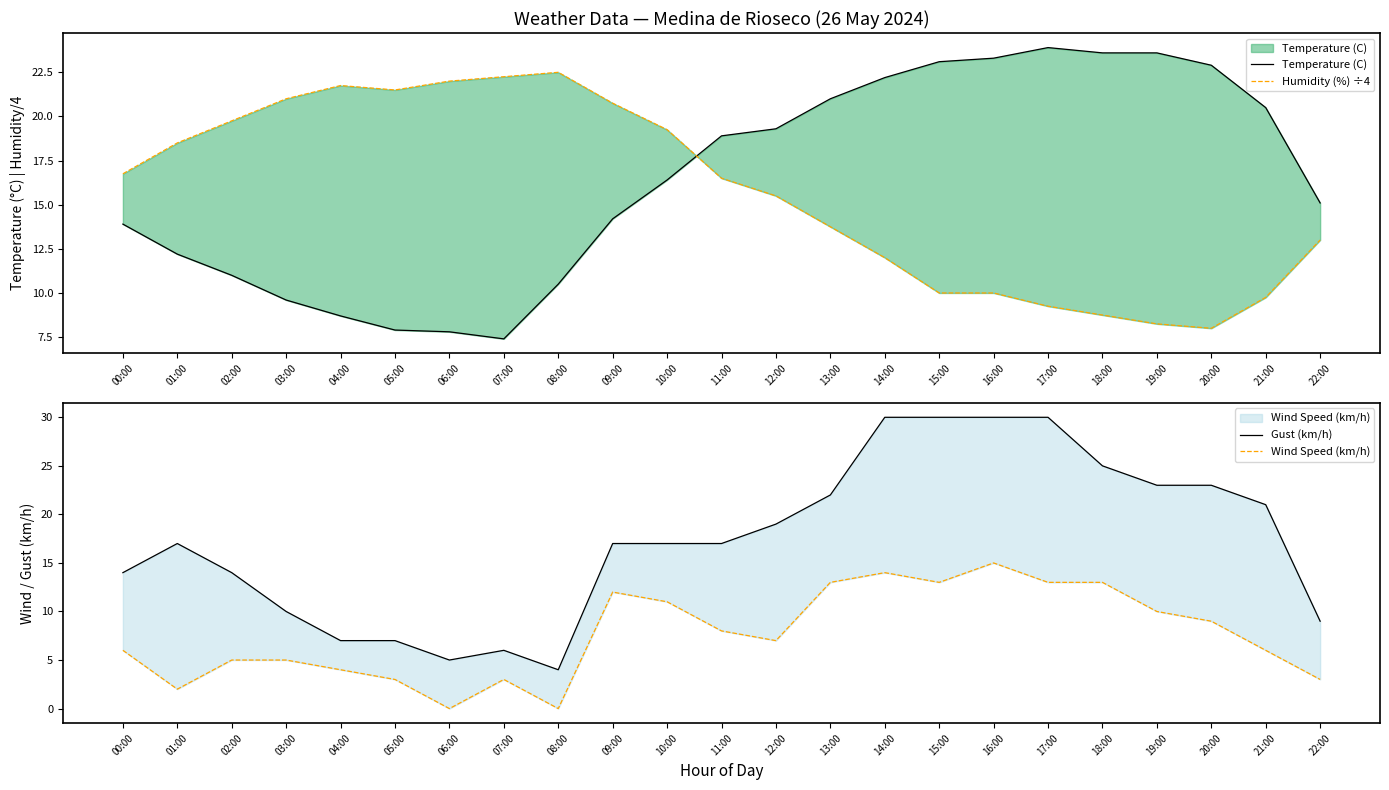

True or false: Wind Speed (km/h) and Gust (km/h) cross at least once.

False